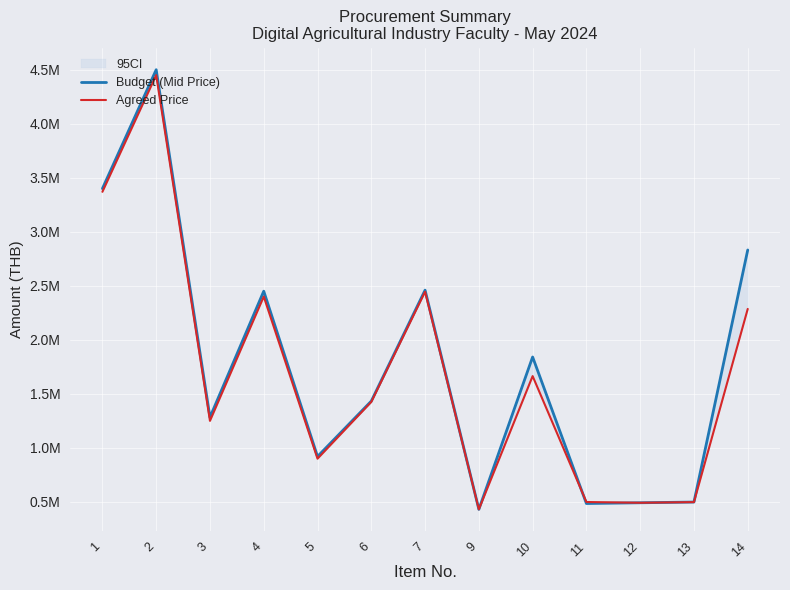

At which label is Agreed Price closest to 2440500?

7